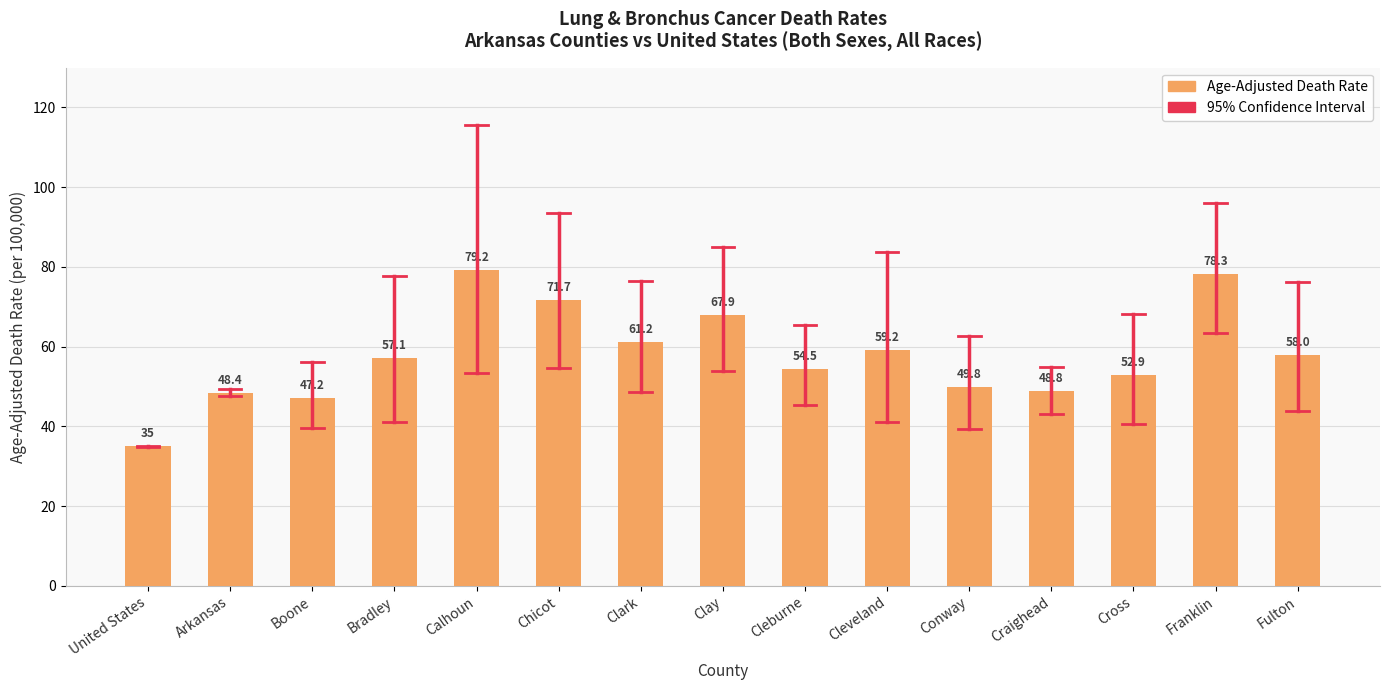

List the labels in order of value, largest first.

Calhoun, Franklin, Chicot, Clay, Clark, Cleveland, Fulton, Bradley, Cleburne, Cross, Conway, Craighead, Arkansas, Boone, United States